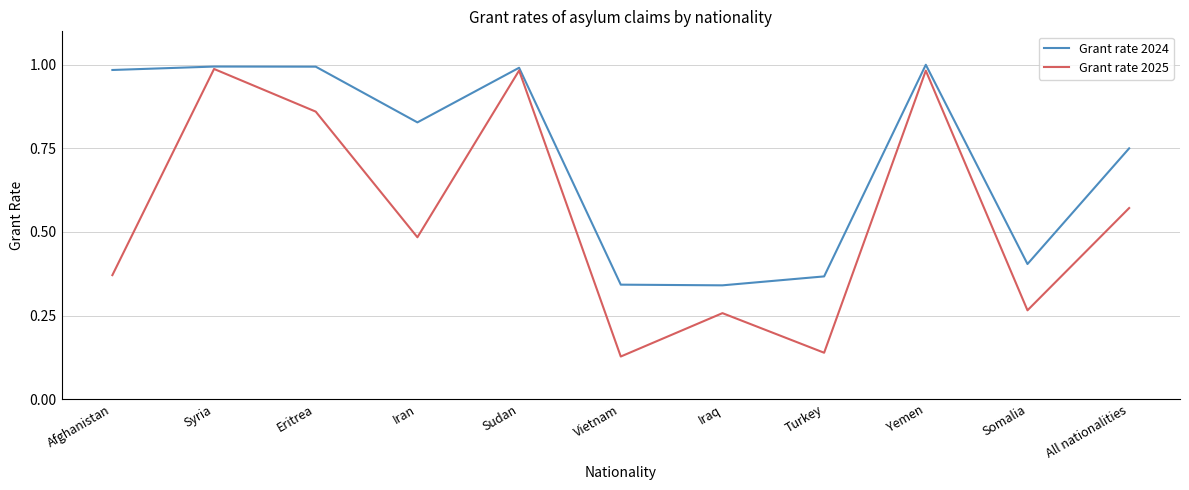

List the series in order of their overall mean, lowest first.

Grant rate 2025, Grant rate 2024